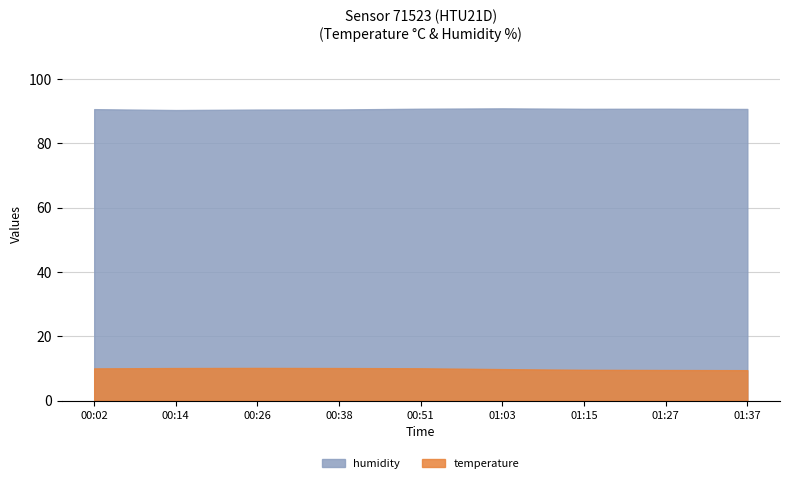

What is the value of the temperature point at the 7th from the left?

8.9